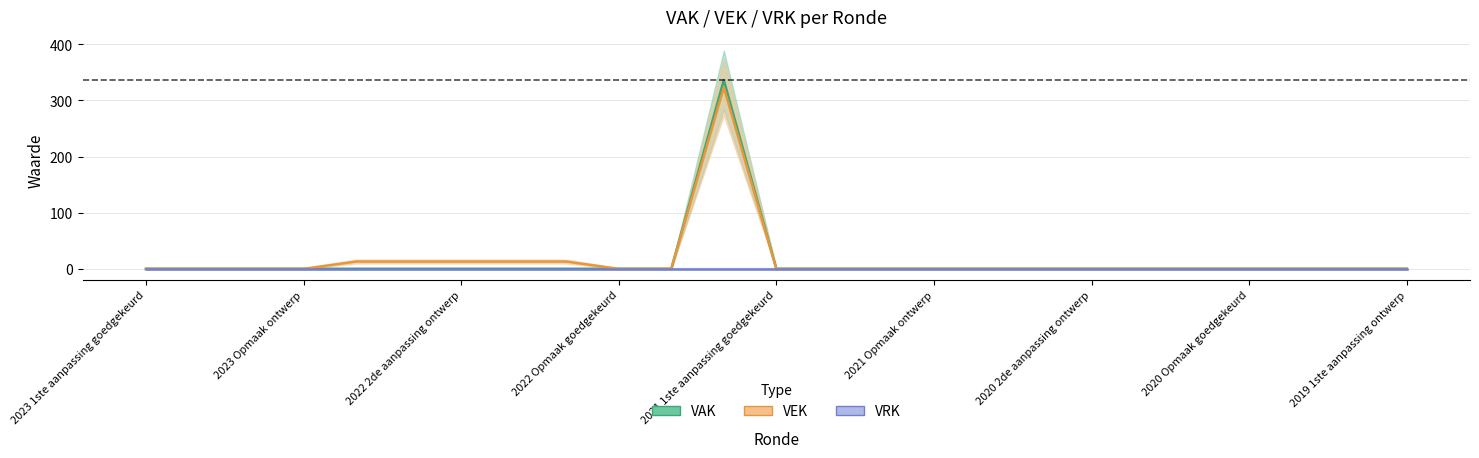

Where is the first local maximum for VAK?

2021 uitvoering